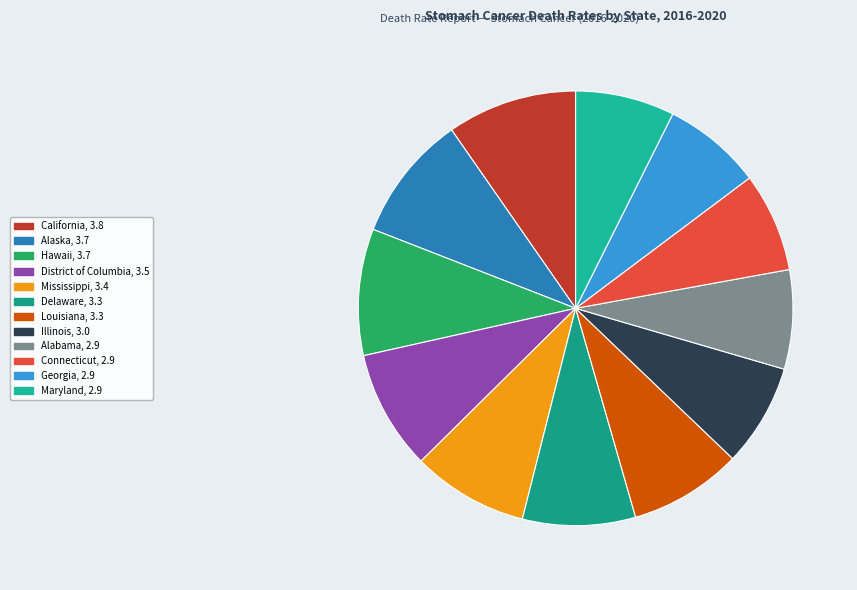

How many slices are in this pie chart?

12